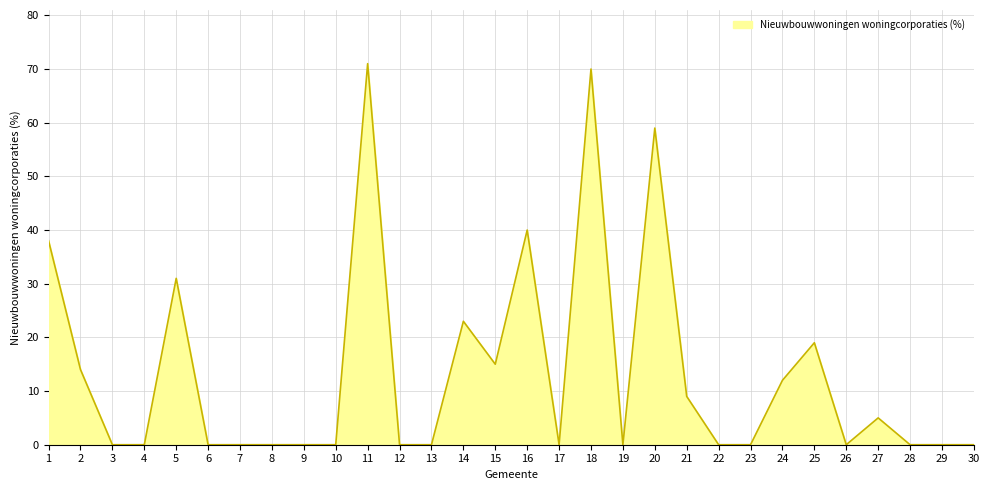

What is the greatest value displayed?

71